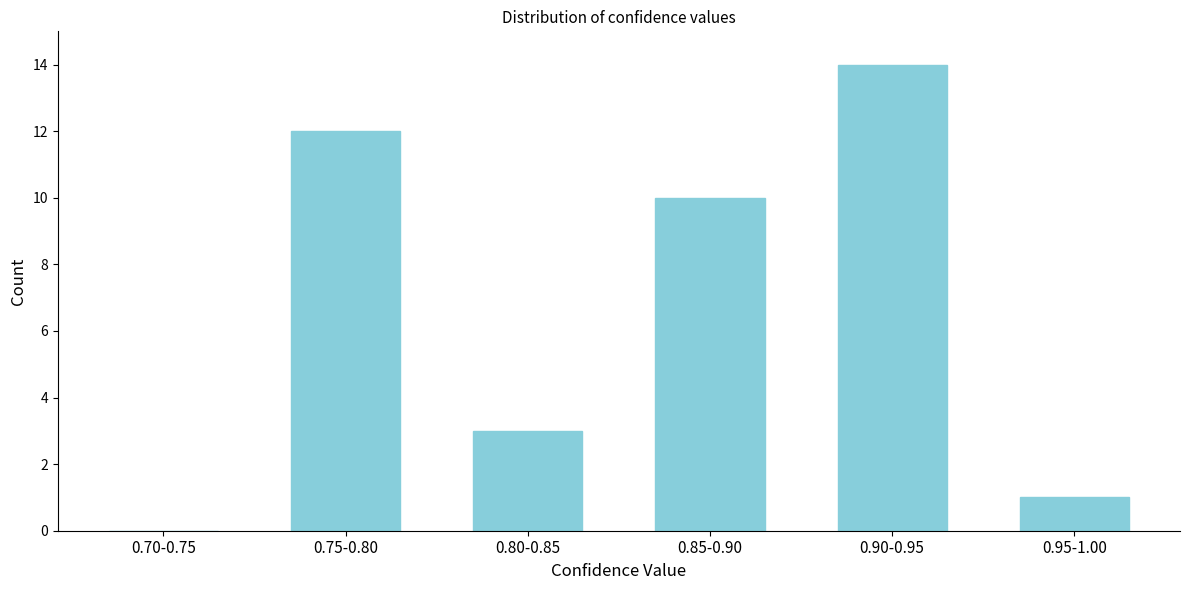

Reading left to right, what are all the values shown in this chart?

0.70-0.75=0	0.75-0.80=12	0.80-0.85=3	0.85-0.90=10	0.90-0.95=14	0.95-1.00=1